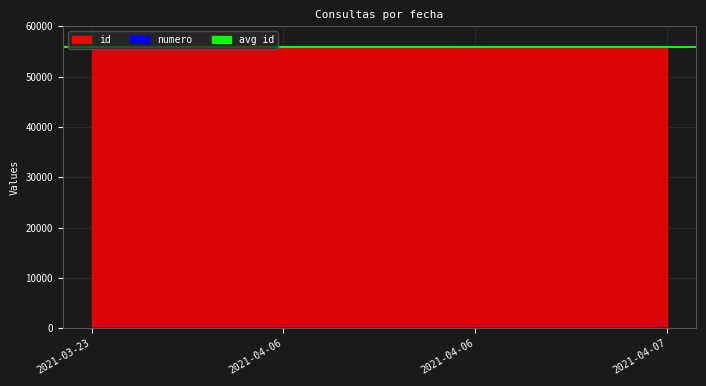

Reading left to right, extract all data points from this chart.

id: 55818	56000	56001	56020
numero: 1	2	3	4